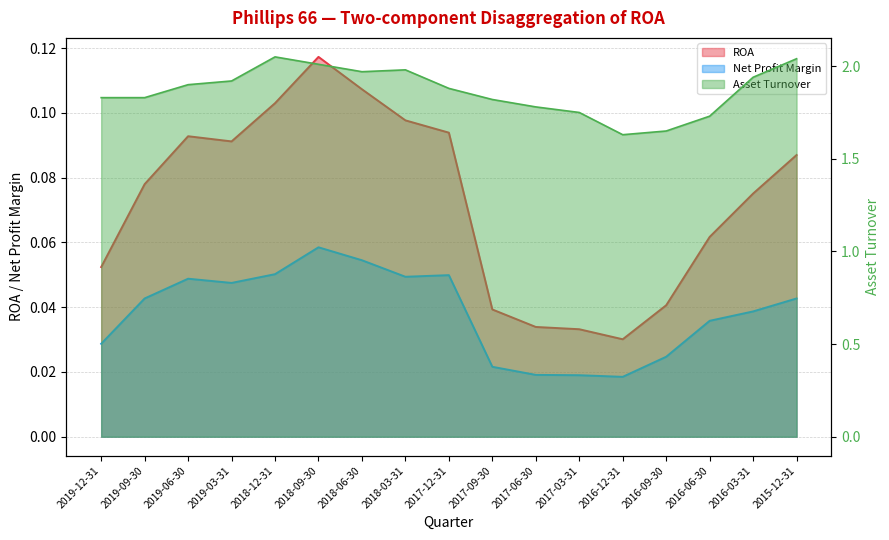

List the series in order of their peak value, lowest first.

Net Profit Margin, ROA, Asset Turnover